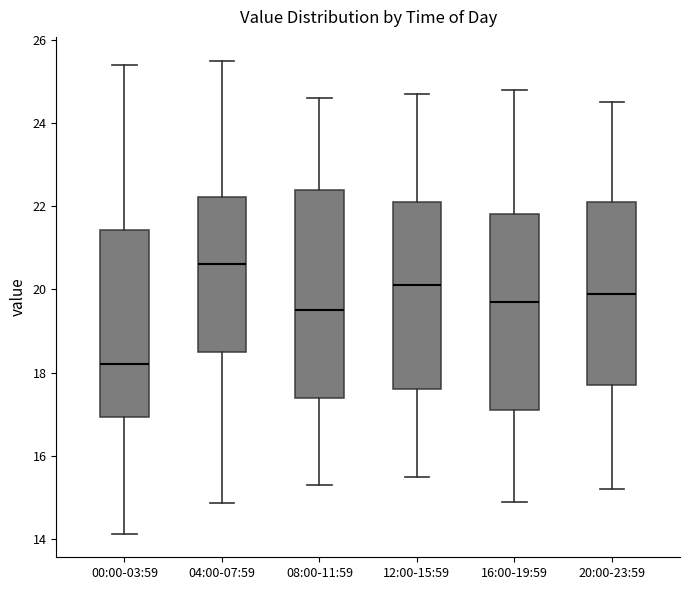

Reading left to right, read every box against the y-axis: the position of its median line, the range the box covers, and the ends of its whiskers. The values are not printed on the chart, so give them approximately, as read against the axis.

00:00-03:59: median 18.2, box 17.0 to 21.4, whiskers 14.2 to 25.4
04:00-07:59: median 20.6, box 18.6 to 22.2, whiskers 14.8 to 25.6
08:00-11:59: median 19.6, box 17.4 to 22.4, whiskers 15.4 to 24.6
12:00-15:59: median 20.2, box 17.6 to 22.2, whiskers 15.6 to 24.8
16:00-19:59: median 19.8, box 17.2 to 21.8, whiskers 15.0 to 24.8
20:00-23:59: median 20.0, box 17.8 to 22.2, whiskers 15.2 to 24.6